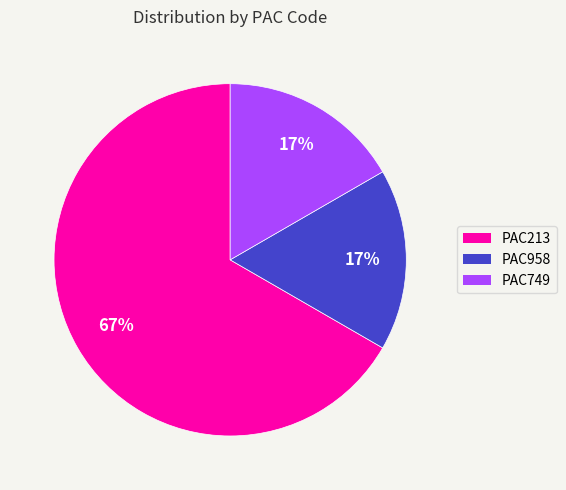

Is the sum of PAC213 and PAC749 greater than half?

Yes